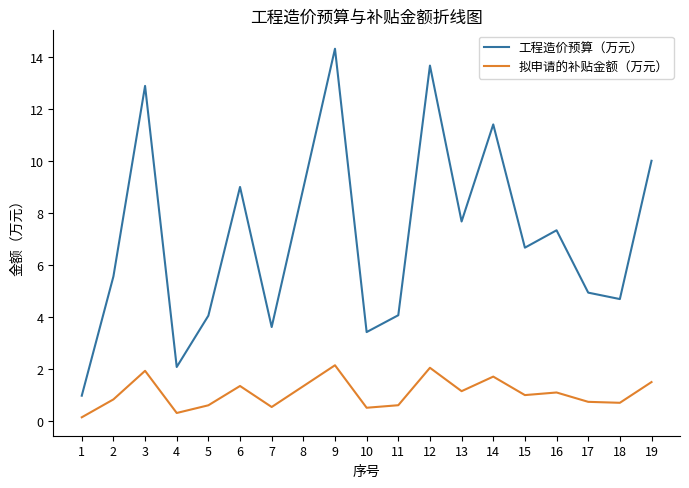

The value of 工程造价预算（万元） at 19 is 10.0. True or false?

True